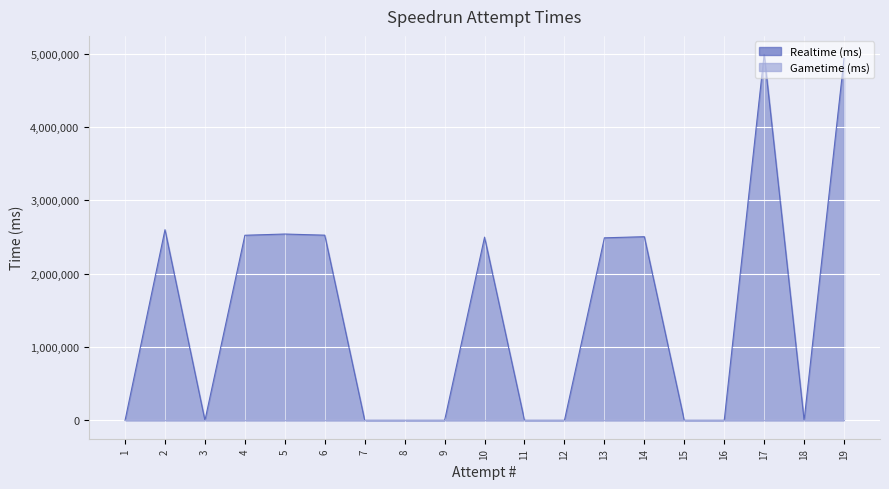

What is the change in value from 17 to 7?

-4991554